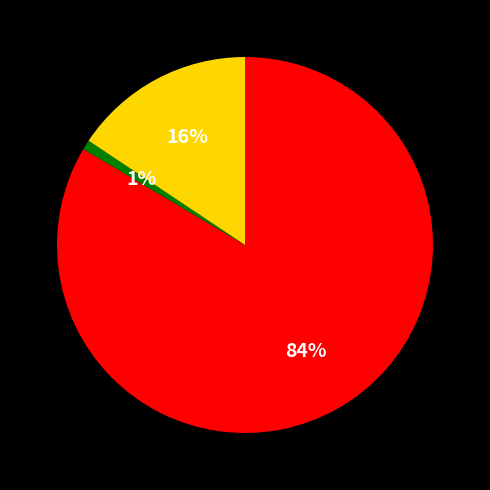

To the nearest percent, what is the average slice percentage?

33%